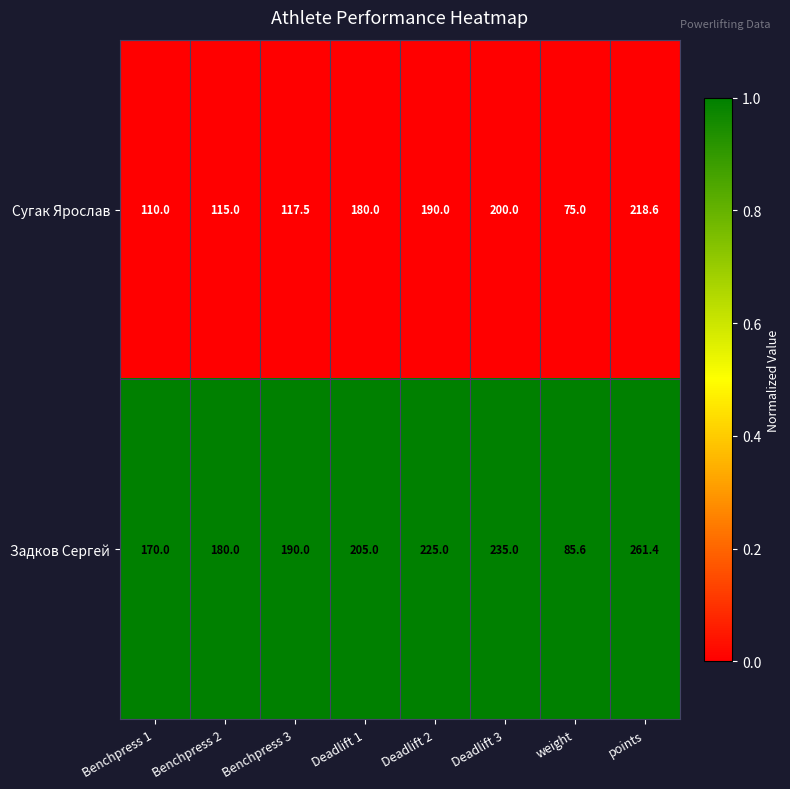

Between Deadlift 1 and weight, which series saw the biggest shift?

Задков Сергей